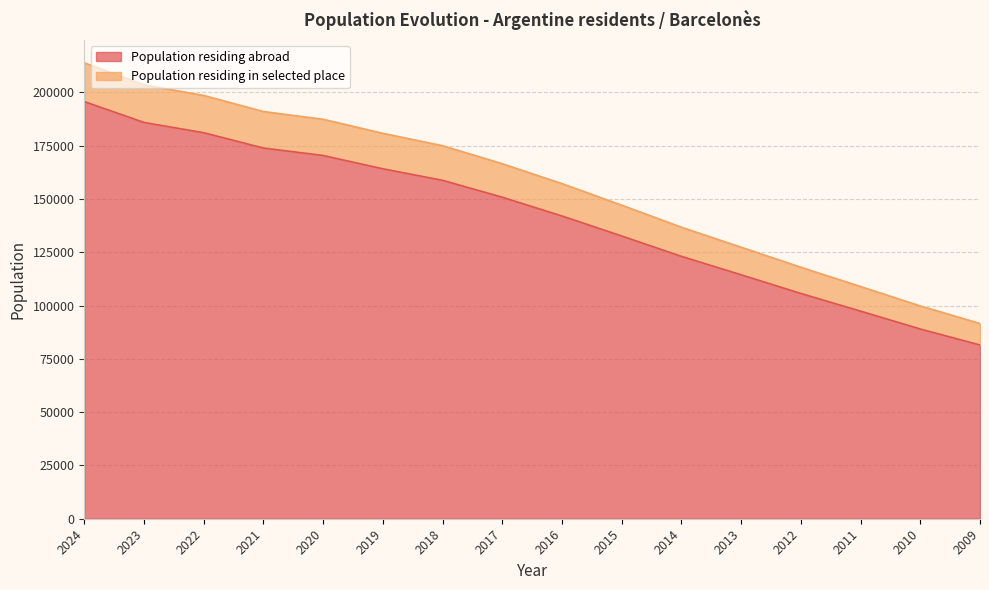

Is it true that Population residing abroad equals 48800 at 2010?

False